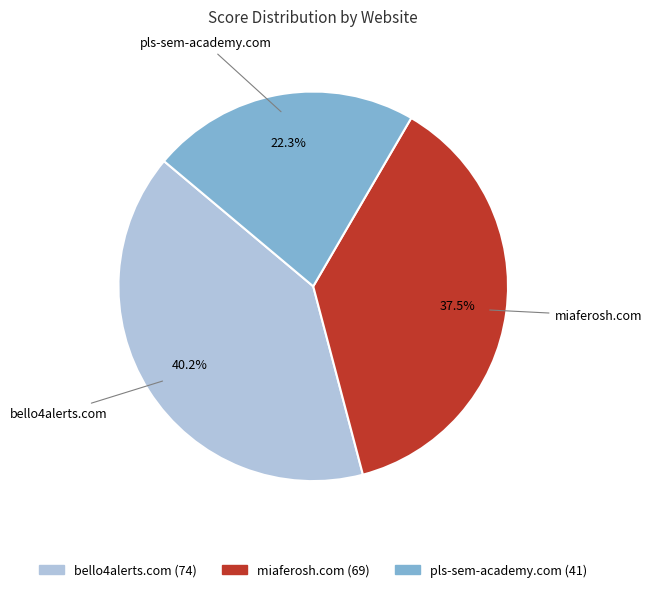

Combined, do pls-sem-academy.com and bello4alerts.com account for over 50%?

Yes